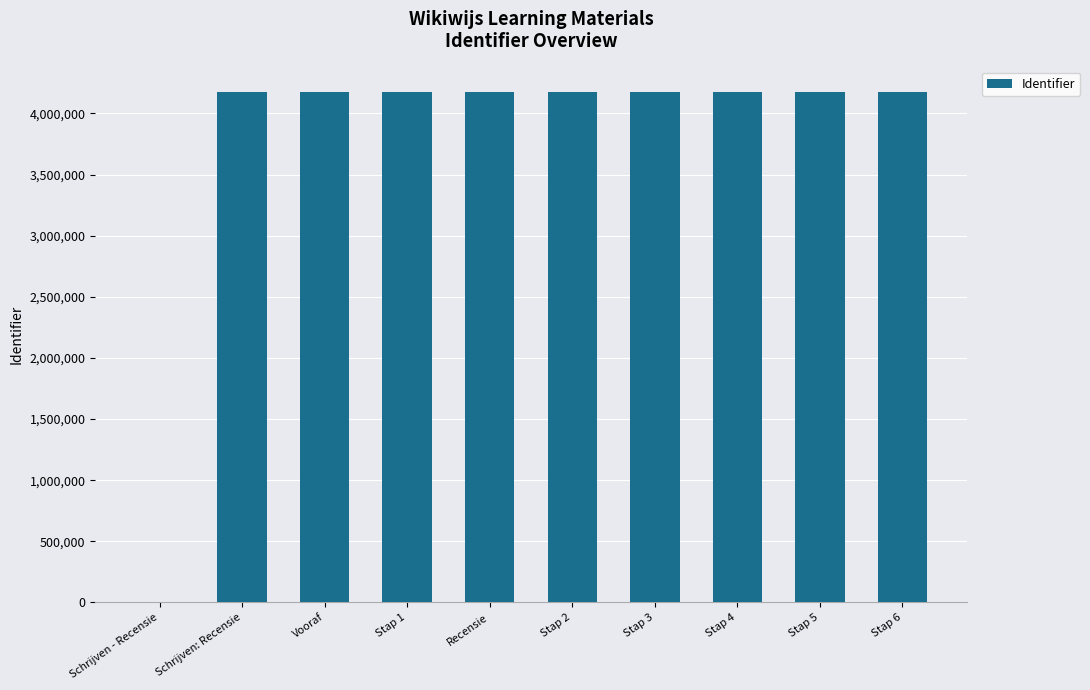

True or false: the data shows 4176123 at Recensie.

True